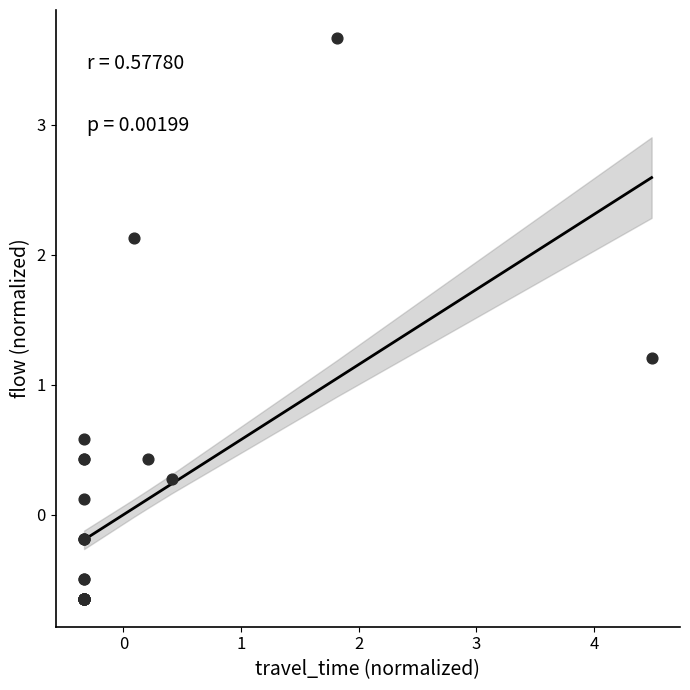

What Y value in the scatter plot is closest to 1?

1.2